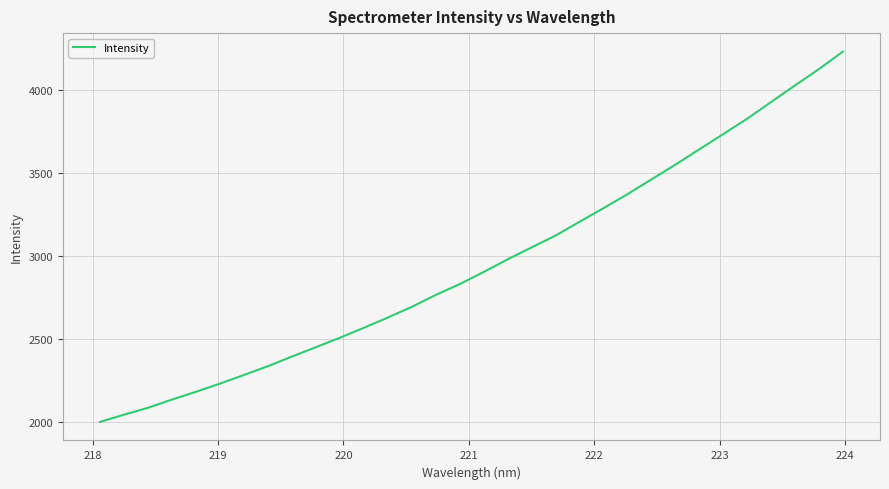

Does the chart display data point markers on the line(s)?

No